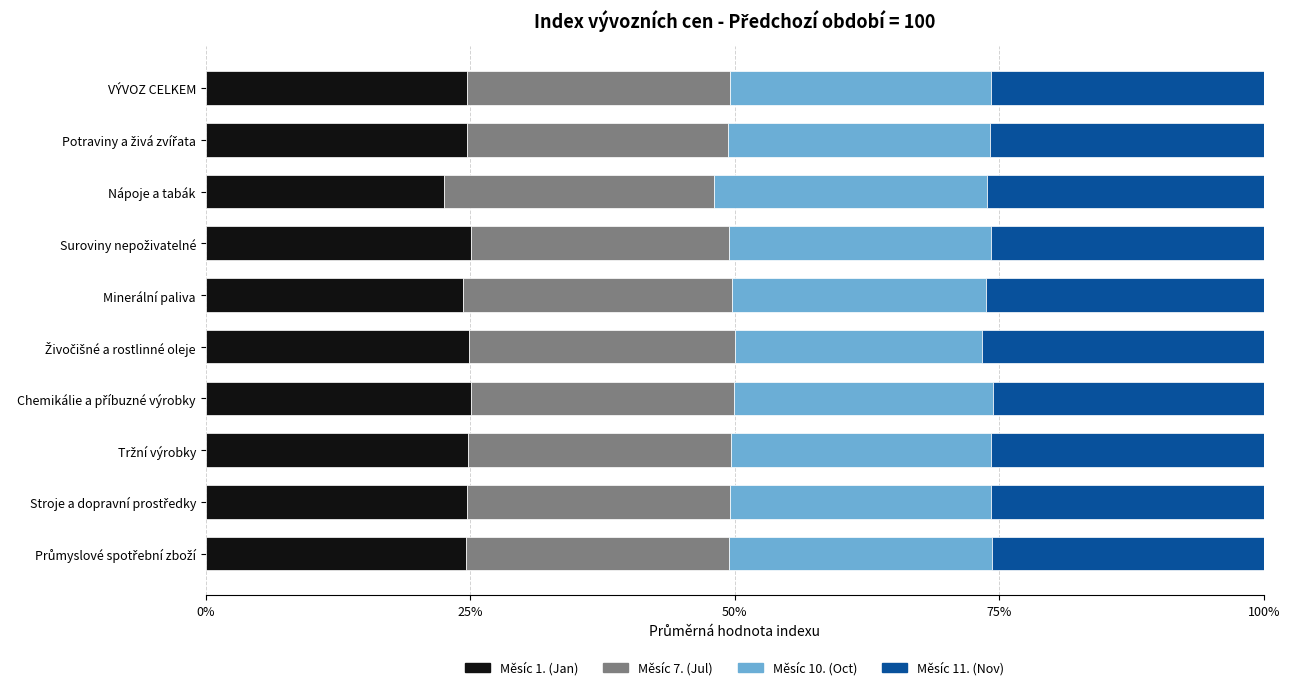

What is the difference between the maximum and minimum values in the Měsíc 1. (Jan) series?

2.5